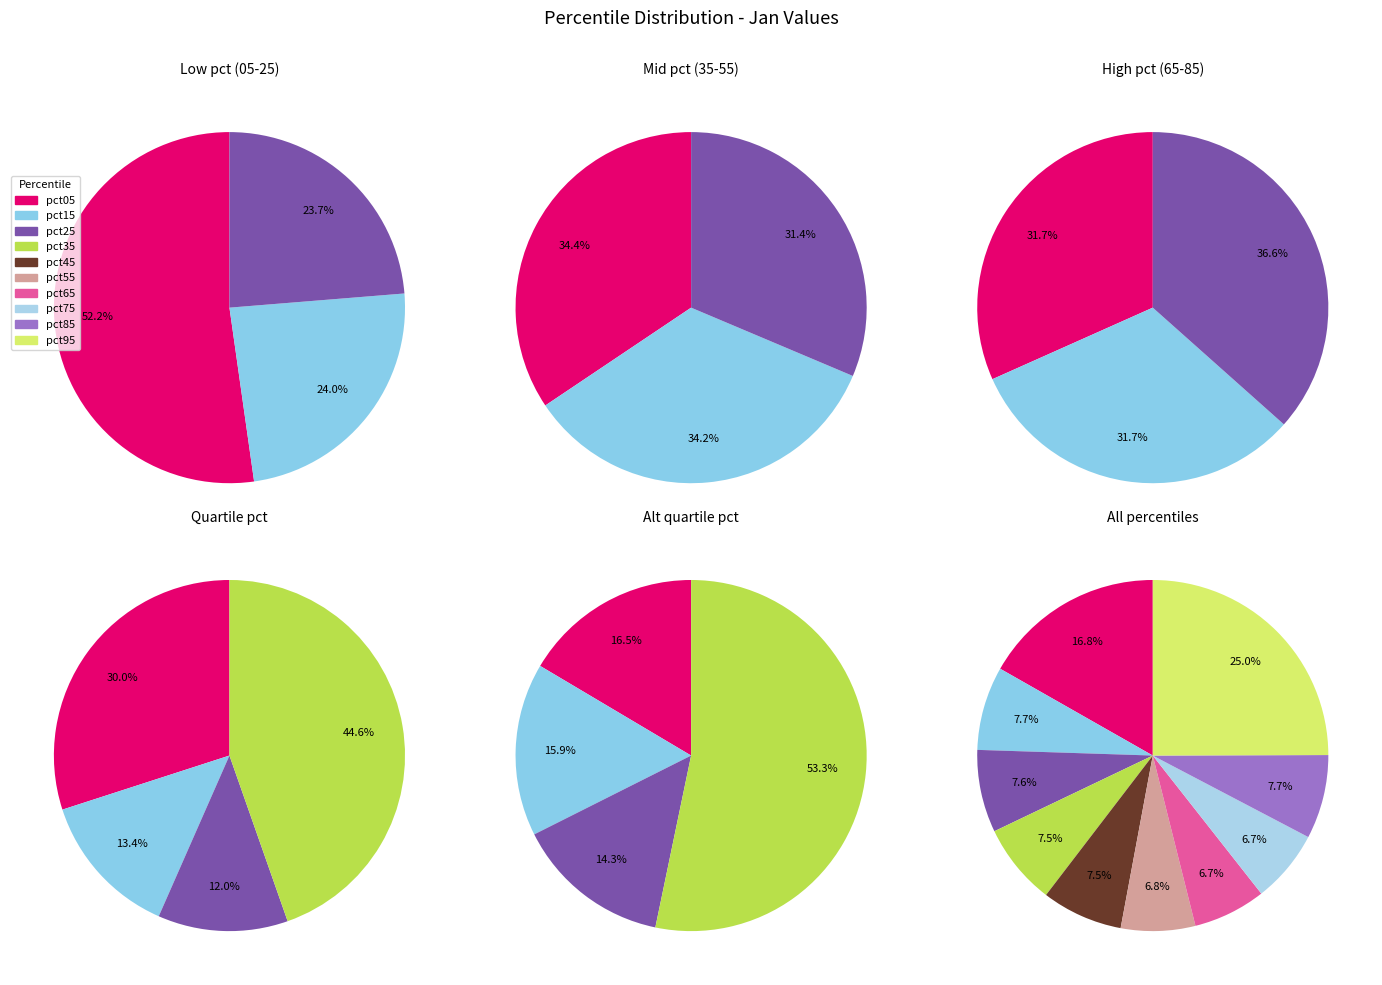

Which category has the smallest portion of the pie?

pct65